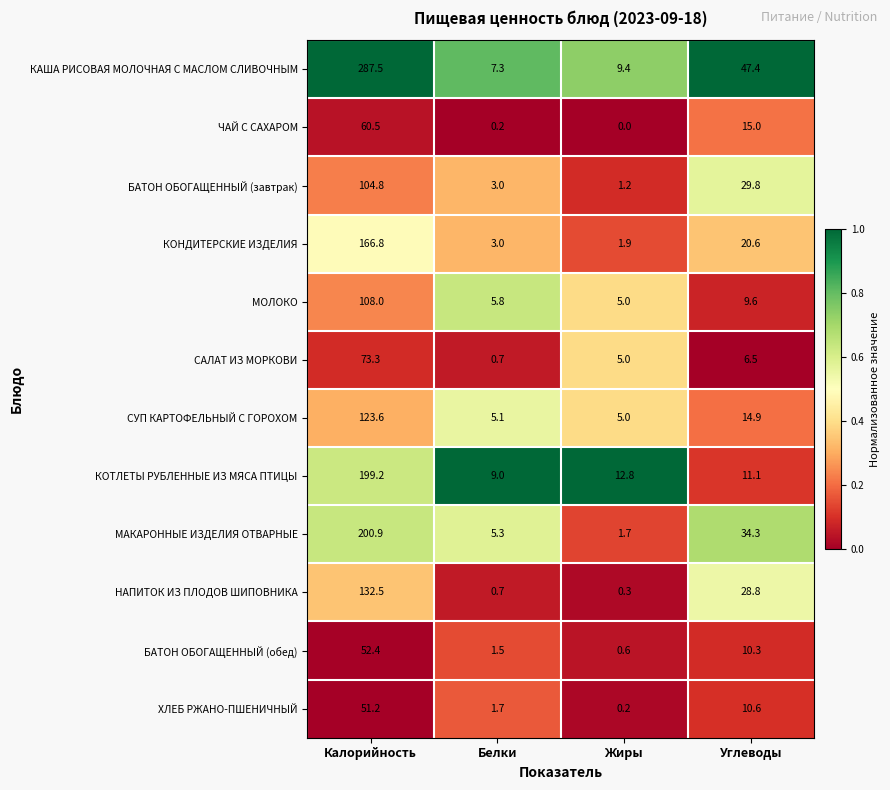

Which category has the highest value across all series?

Калорийность